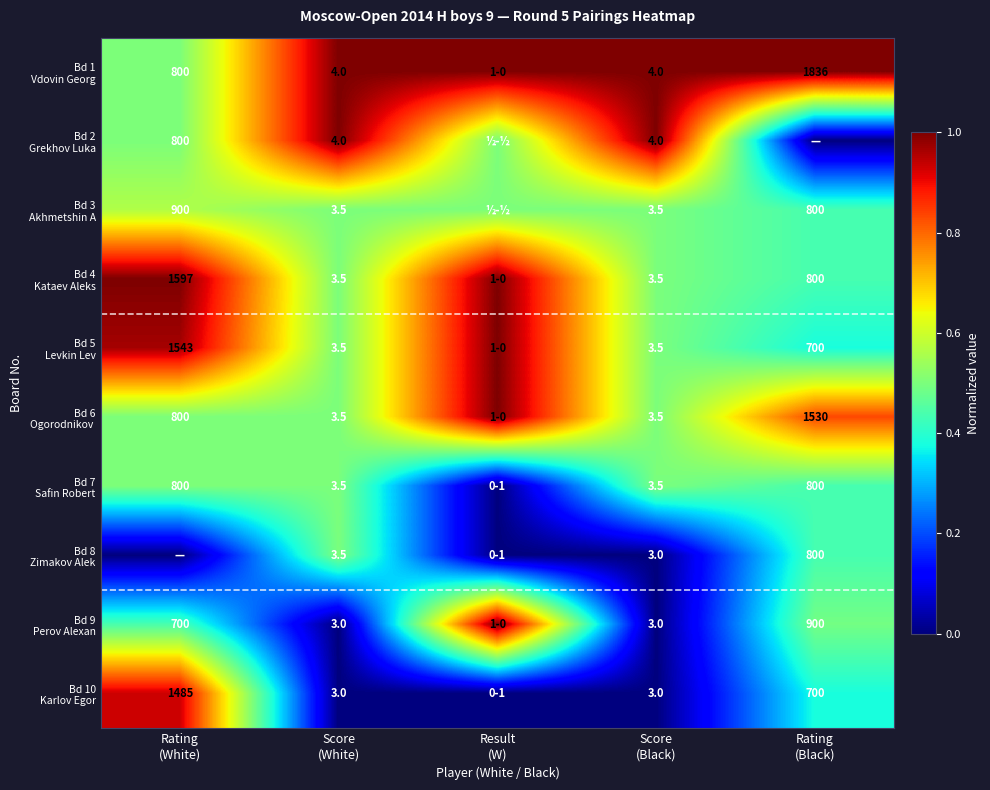

Which series has the largest total across all categories?

Bd 1 Vdovin Georg